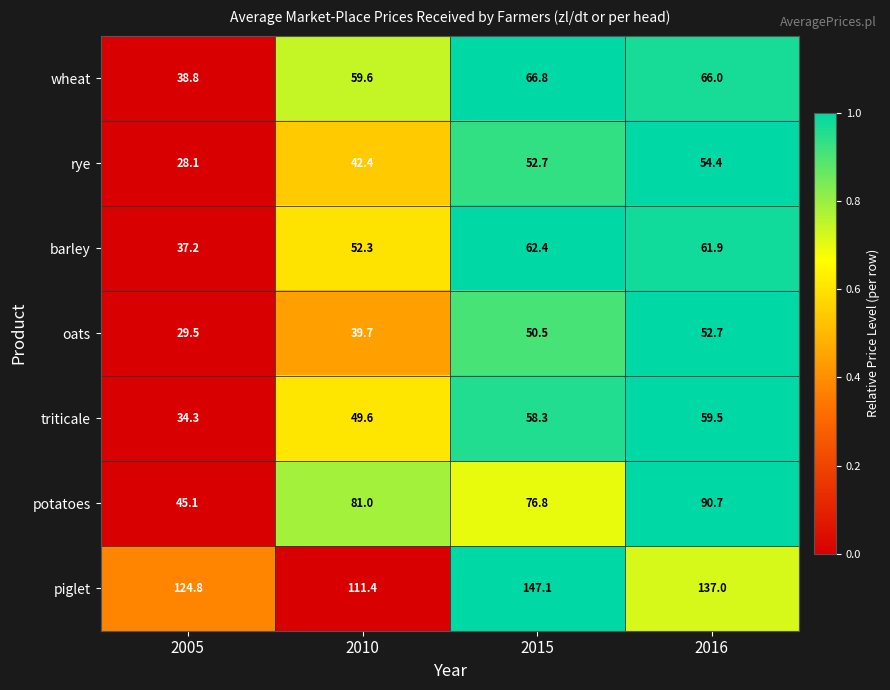

Which series has the largest total across all categories?

piglet